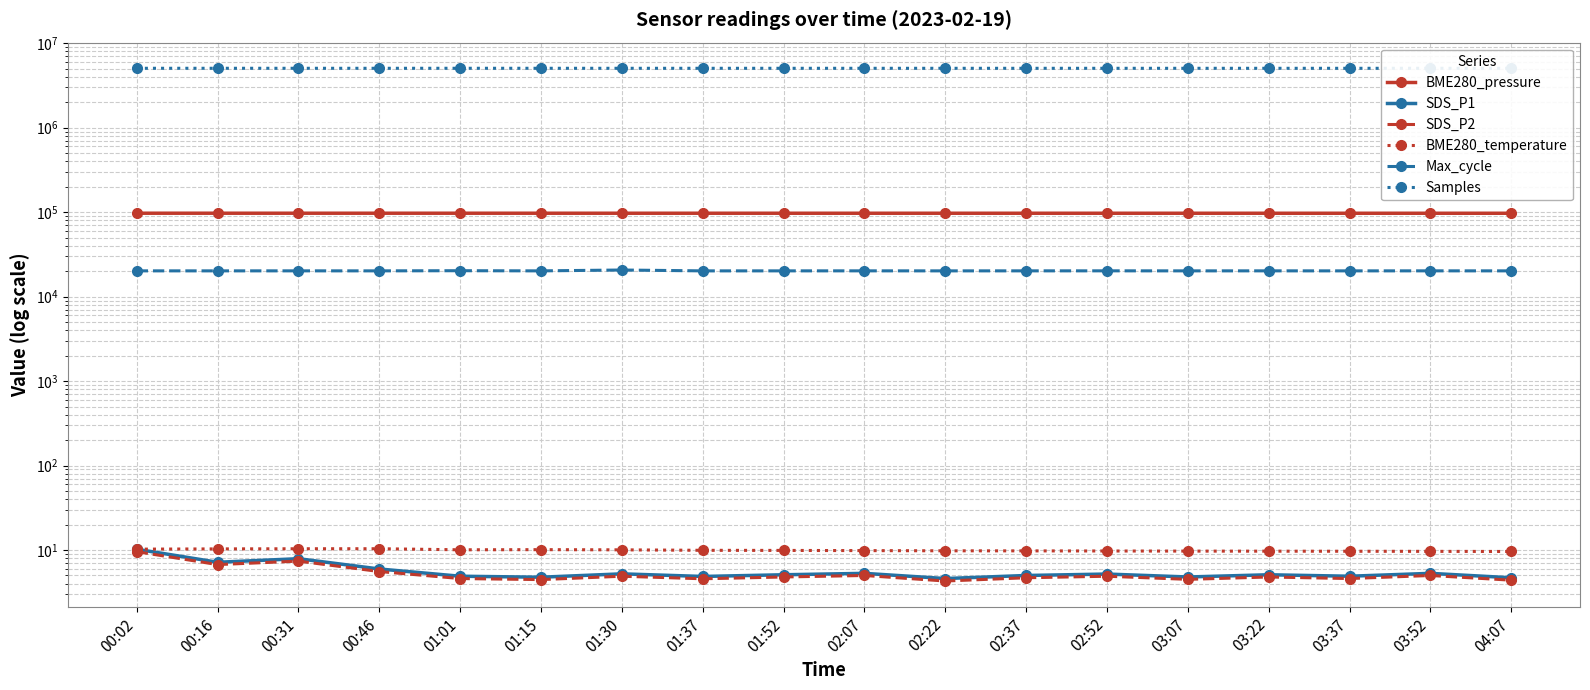

What is the sum of the SDS_P1 values at 02:52 and 01:37?

10.1